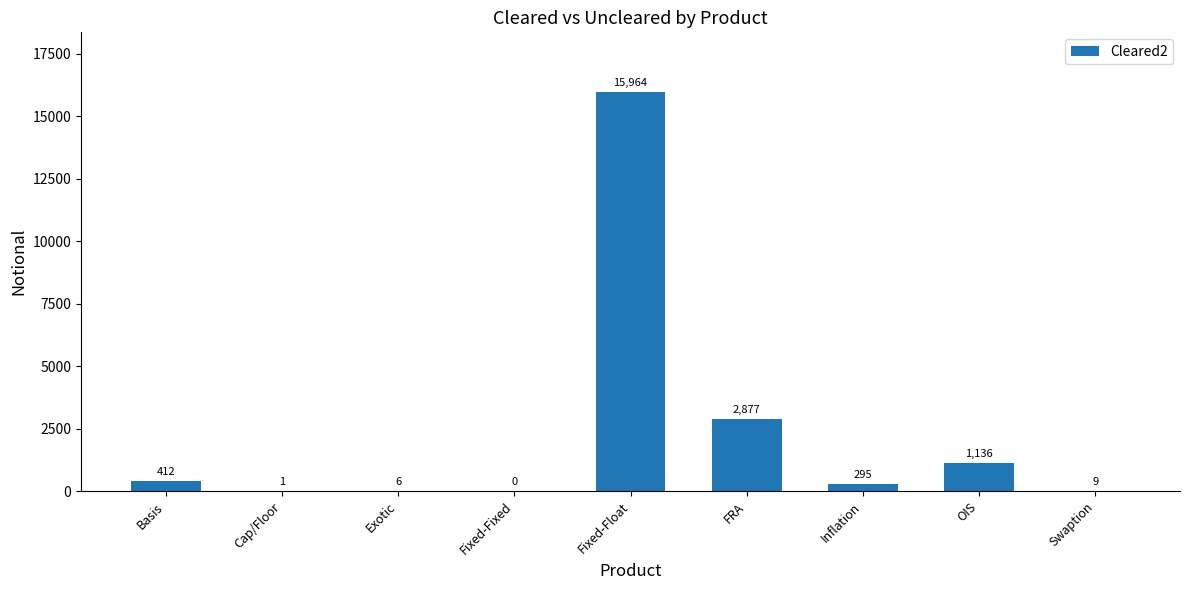

What is the change in value from Fixed-Float to Inflation?

-15669